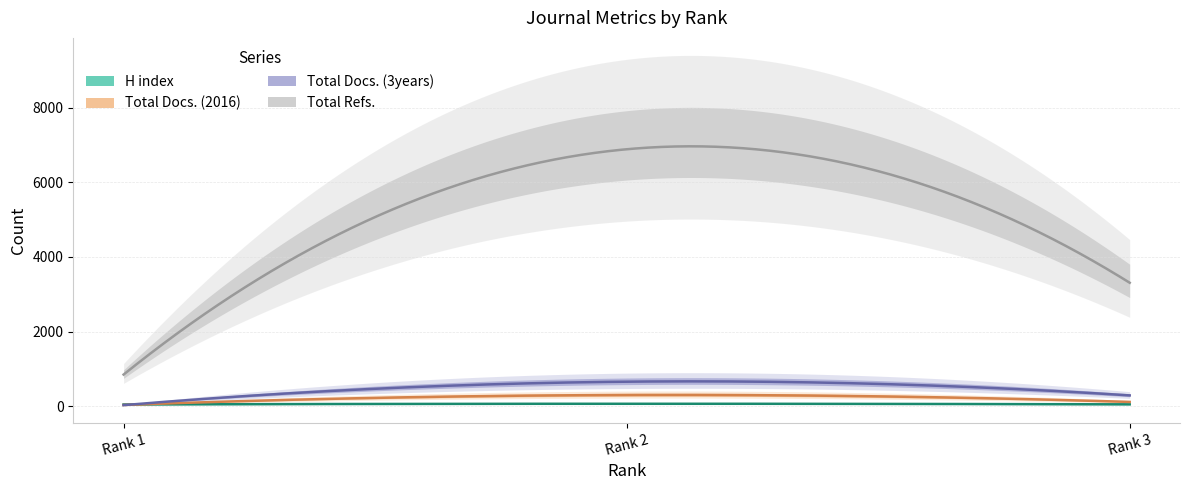

What is the difference between the highest and lowest values at Rank 3?

3261